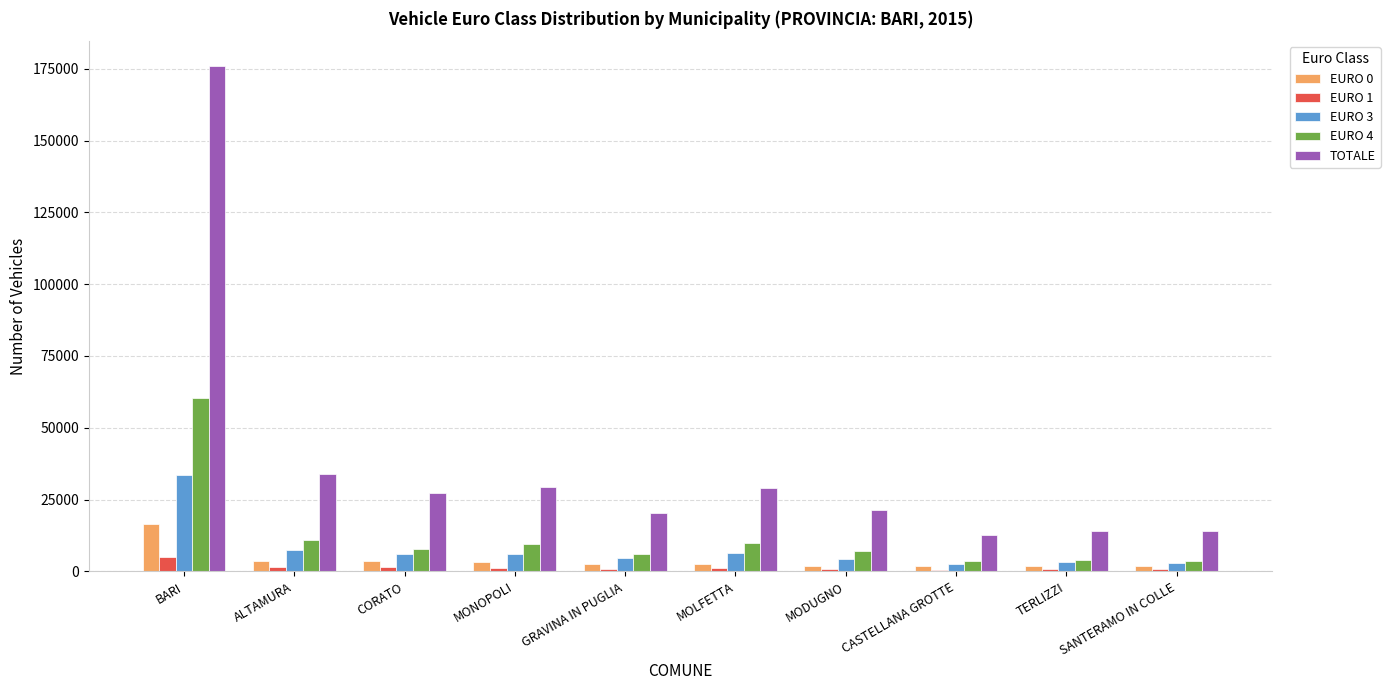

Are the bars horizontal?

No